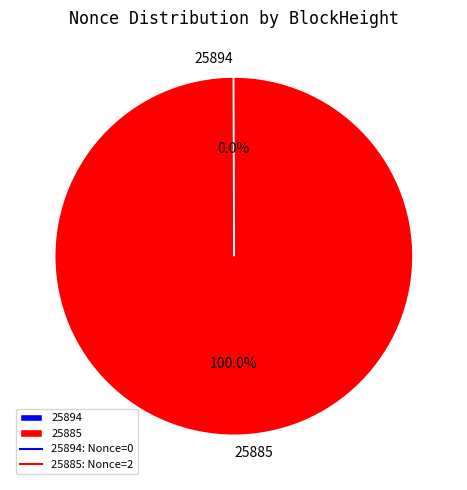

What is the largest slice in the pie chart?

25885